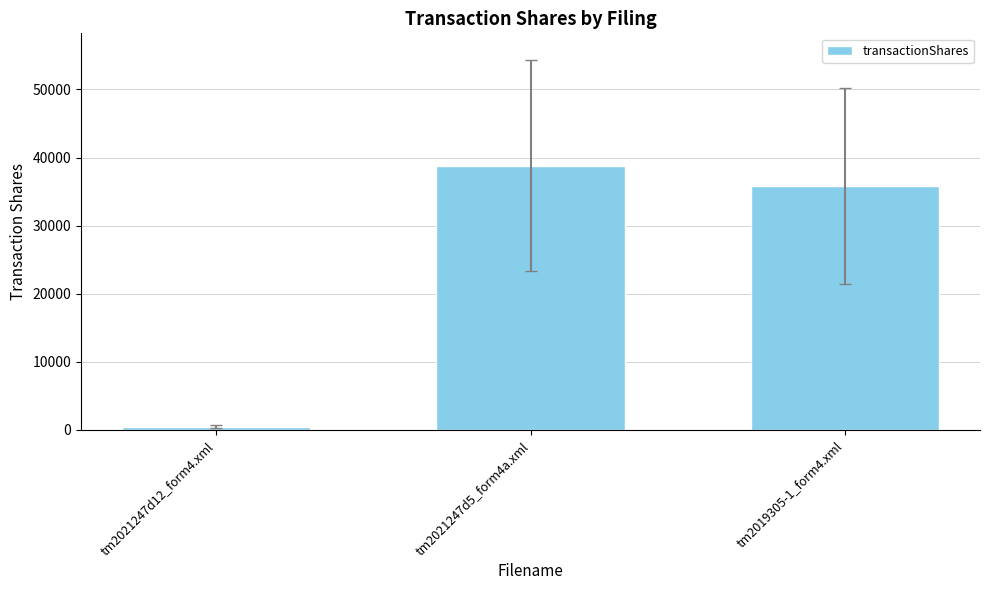

Reading left to right, extract all data points from this chart.

tm2021247d12_form4.xml=491	tm2021247d5_form4a.xml=38822	tm2019305-1_form4.xml=35826